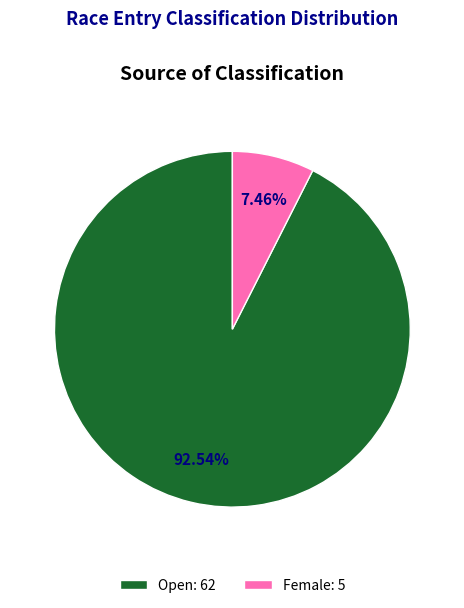

Rank the categories by value from highest to lowest.

Open: 62, Female: 5